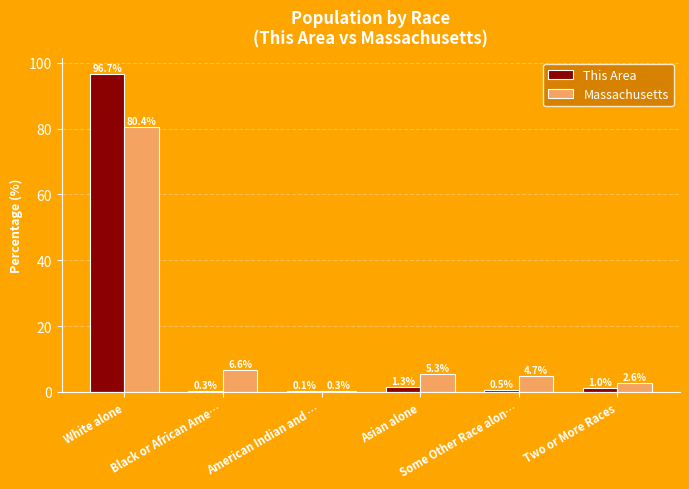

True or false: Massachusetts has a value of 4.7 at Some Other Race alon….

True